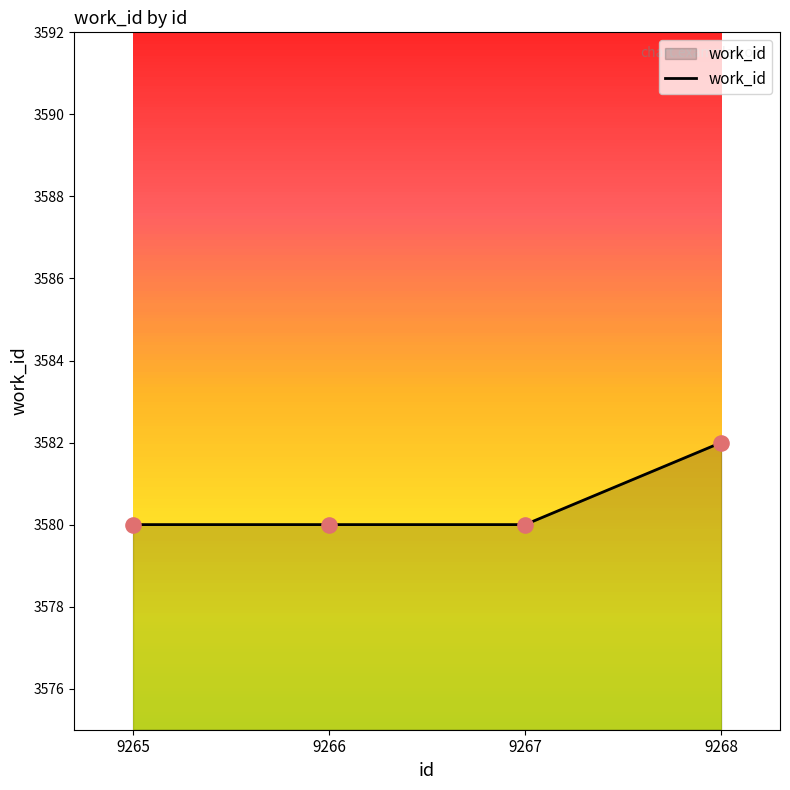

What is the change in value from 9267 to 9268?

+2